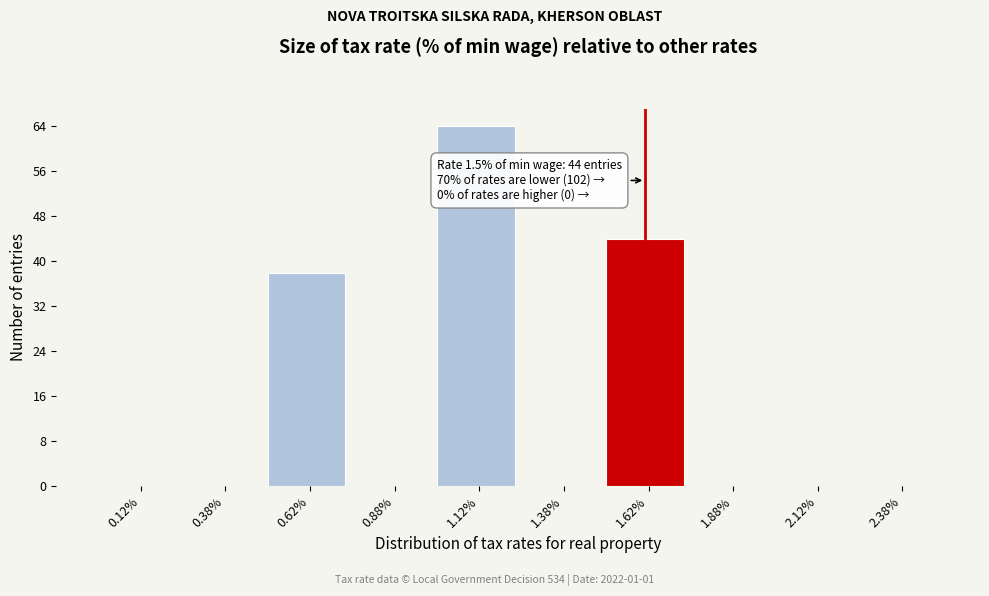

Which range on the x-axis has the tallest bar?

1.00 to 1.25